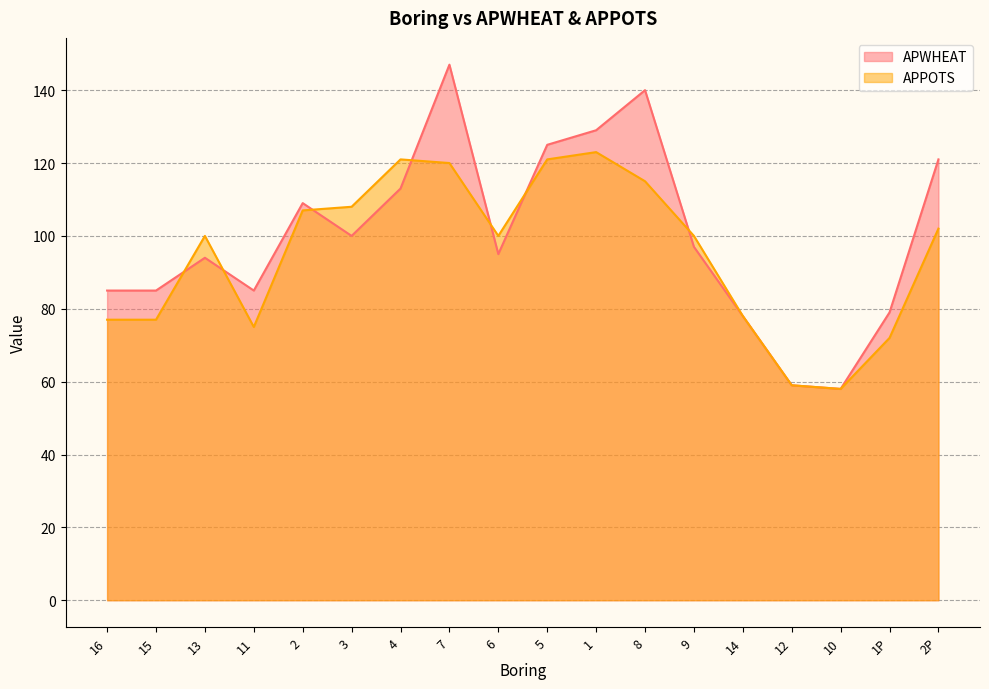

What is the total value across all series at 10?

116